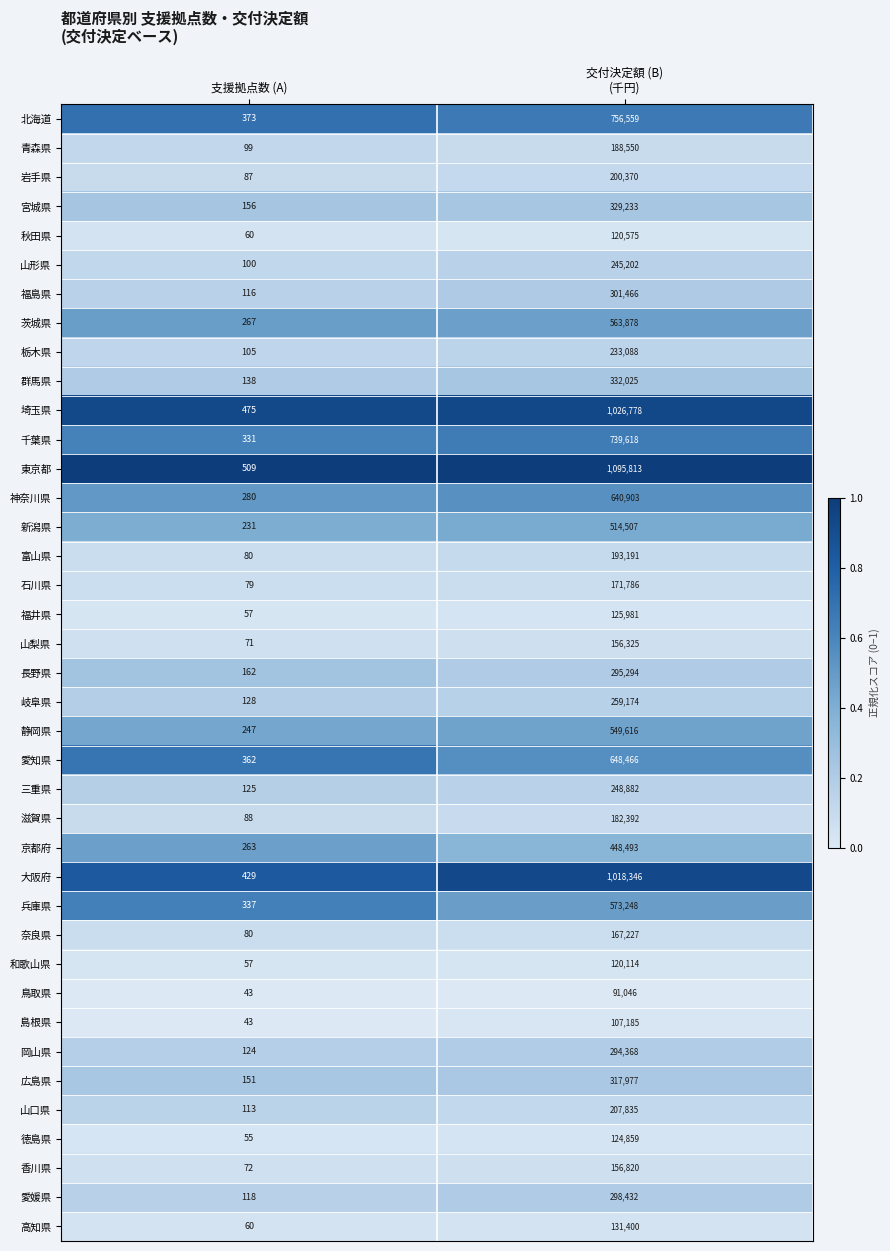

Which series has the widest spread of values?

東京都